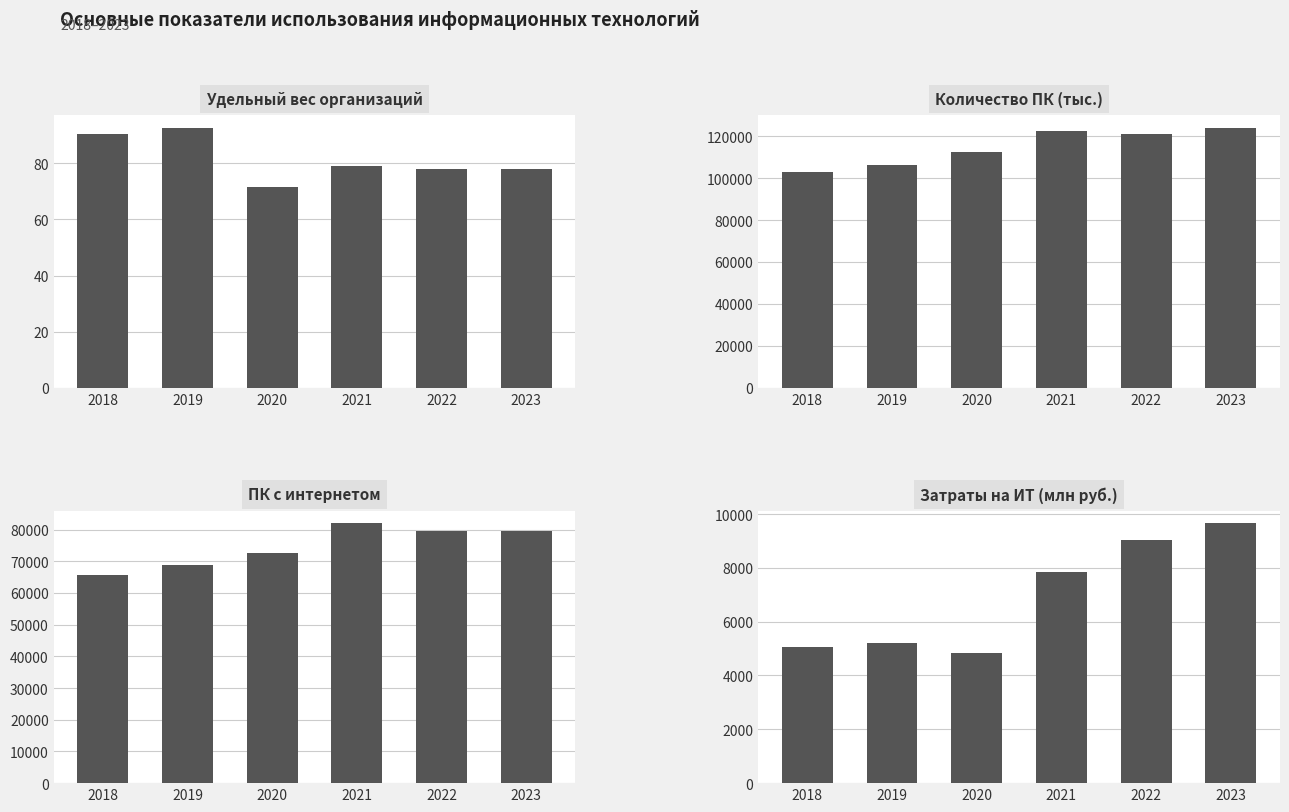

At which label does Затраты на ИТ (млн руб.) first exceed 7831?

2021